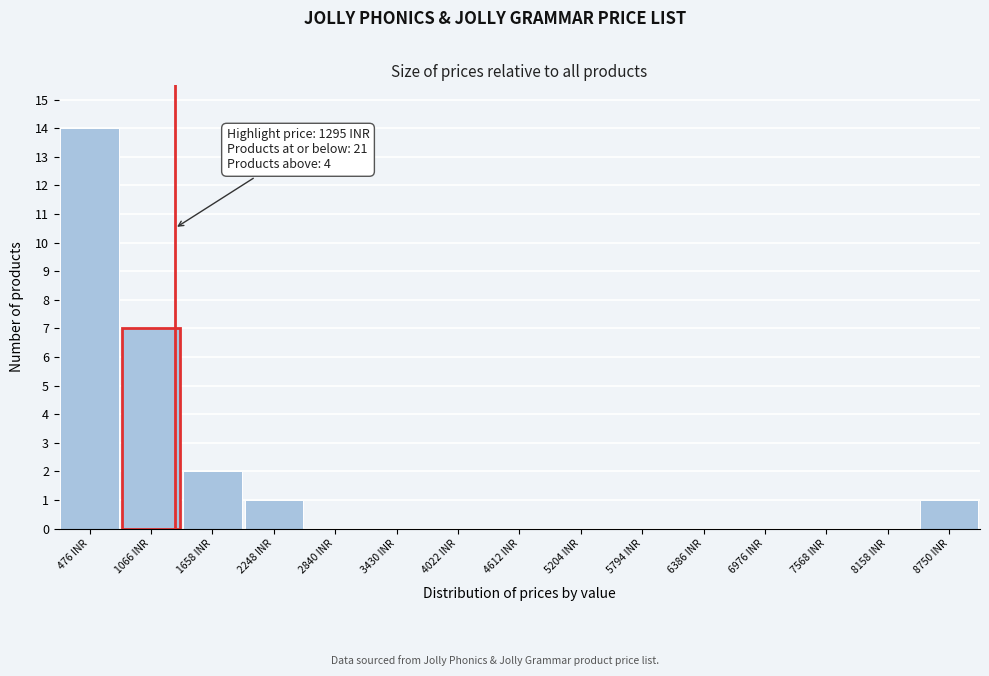

Which range on the x-axis has the tallest bar?

200 to 800